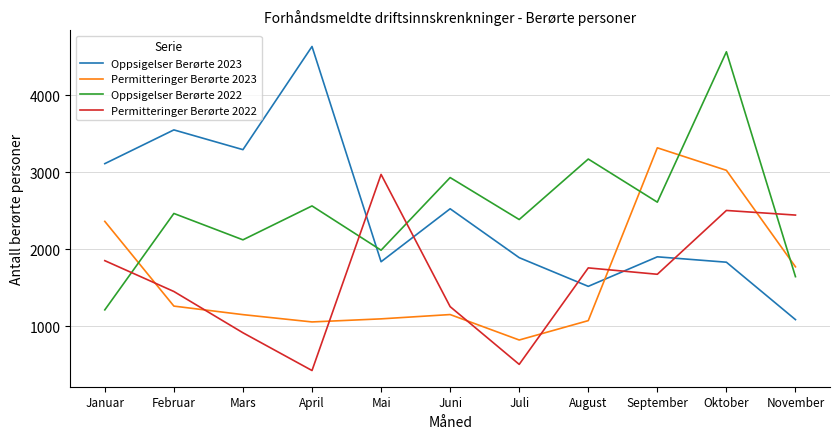

Which series ends up on top after the final intersection of Permitteringer Berørte 2023 and Permitteringer Berørte 2022?

Permitteringer Berørte 2022